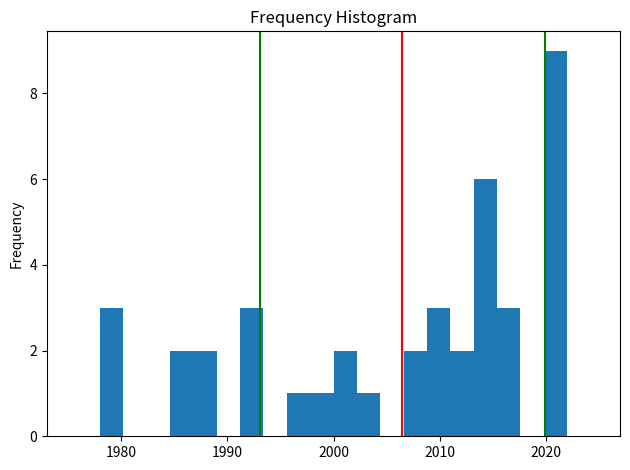

Around what value on the x-axis is the tallest bar? Give the approximate position of its centre, as read against the axis.

2021